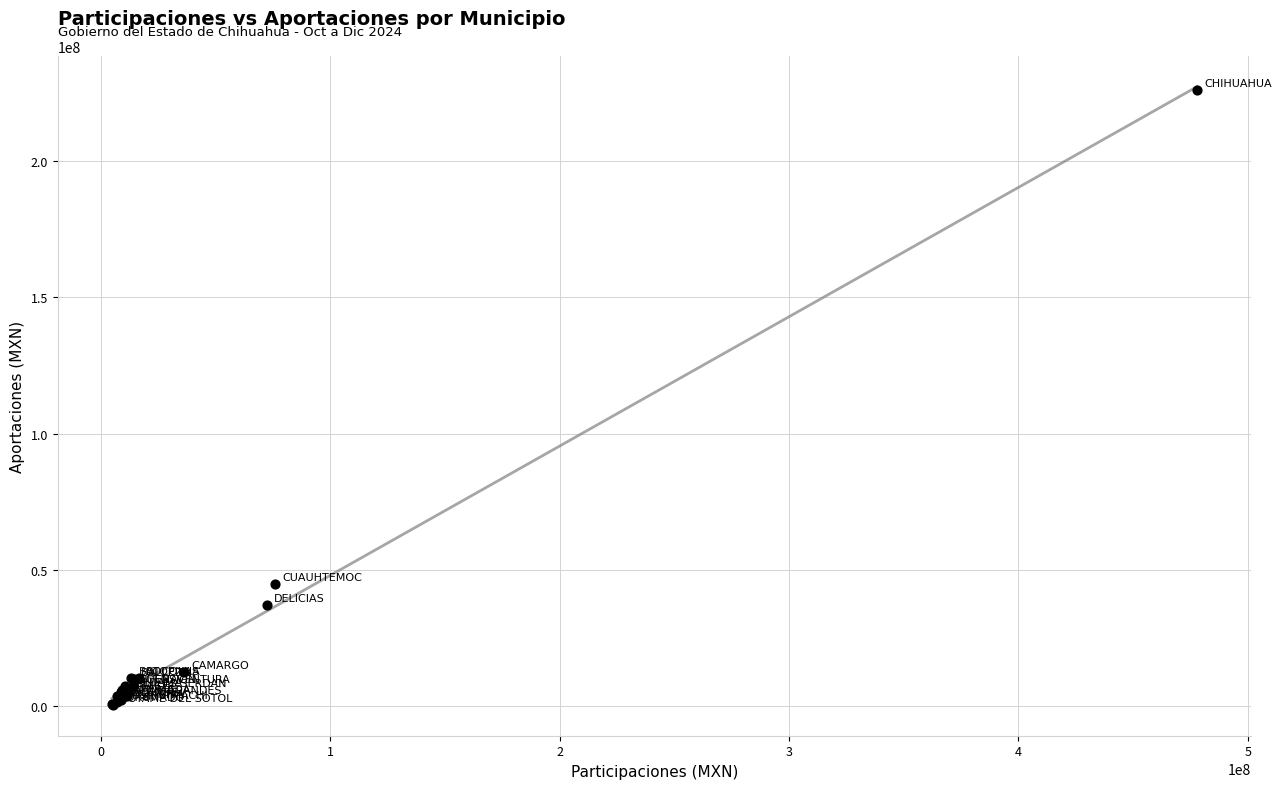

What Y value in the scatter plot is closest to 113174285?

44701375